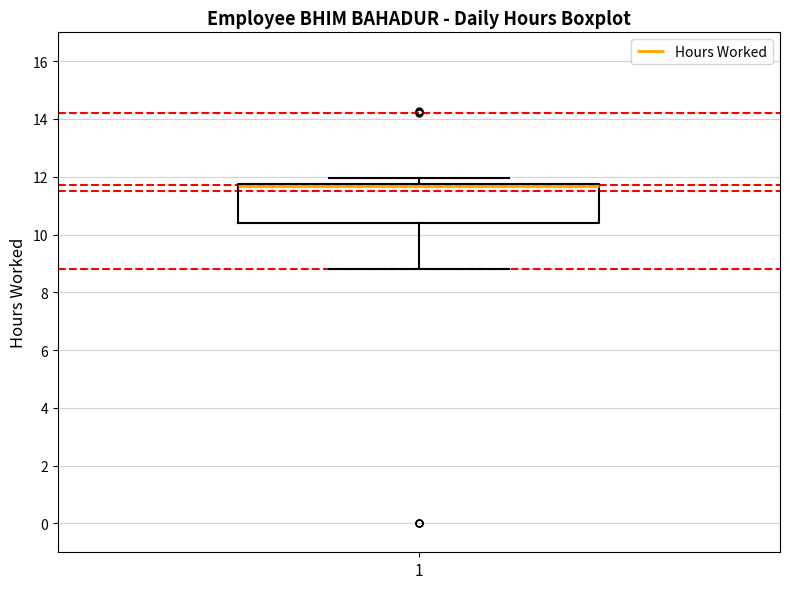

Read this box plot against the y-axis: the position of the median line, the range covered by the box, and the ends of both whiskers. The values are not printed on the chart, so give them approximately, as read against the axis.

median 11.6, box 10.4 to 11.8, whiskers 8.8 to 12.0